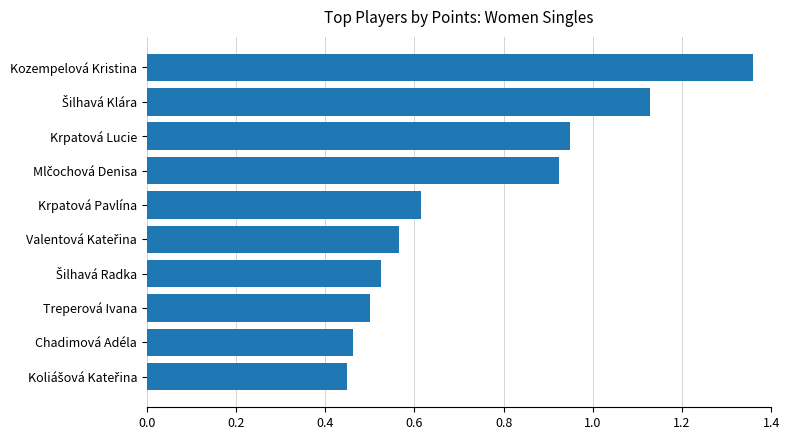

What is the average value?

0.7